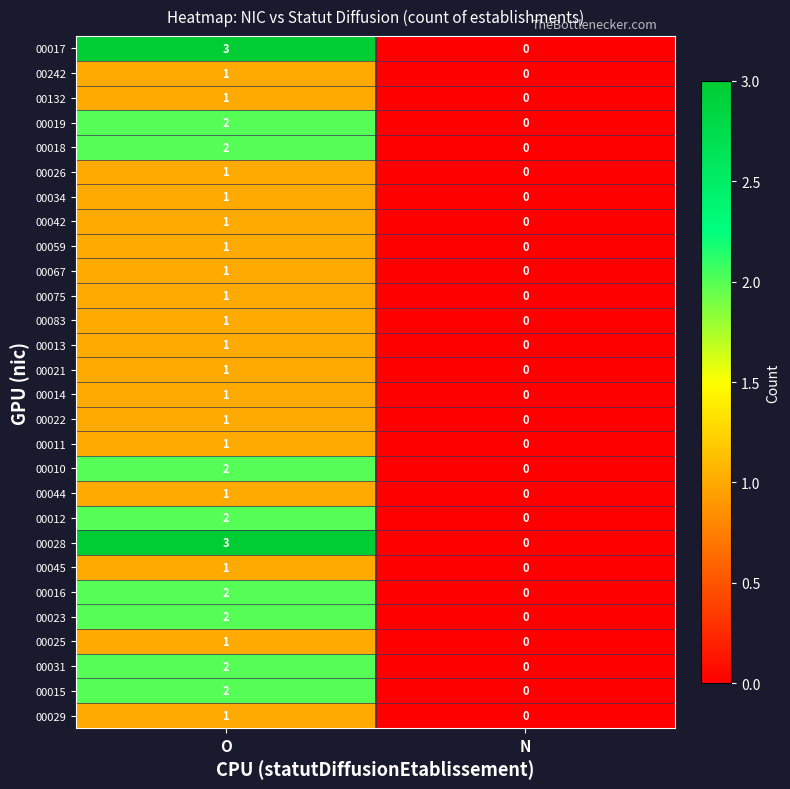

The 00017 series shows 1 at N. True or false?

False